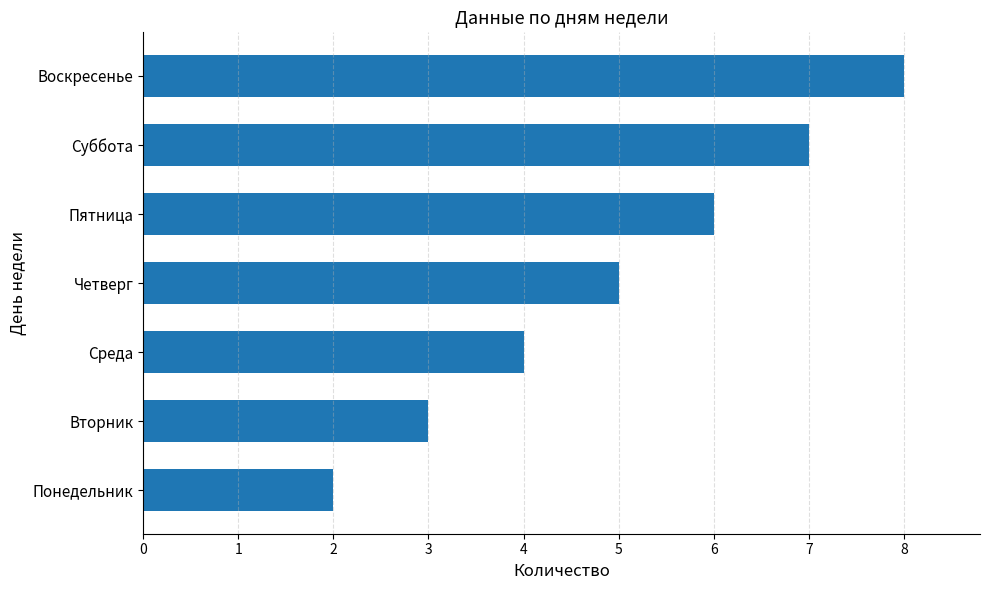

True or false: the data shows 8 at Воскресенье.

True